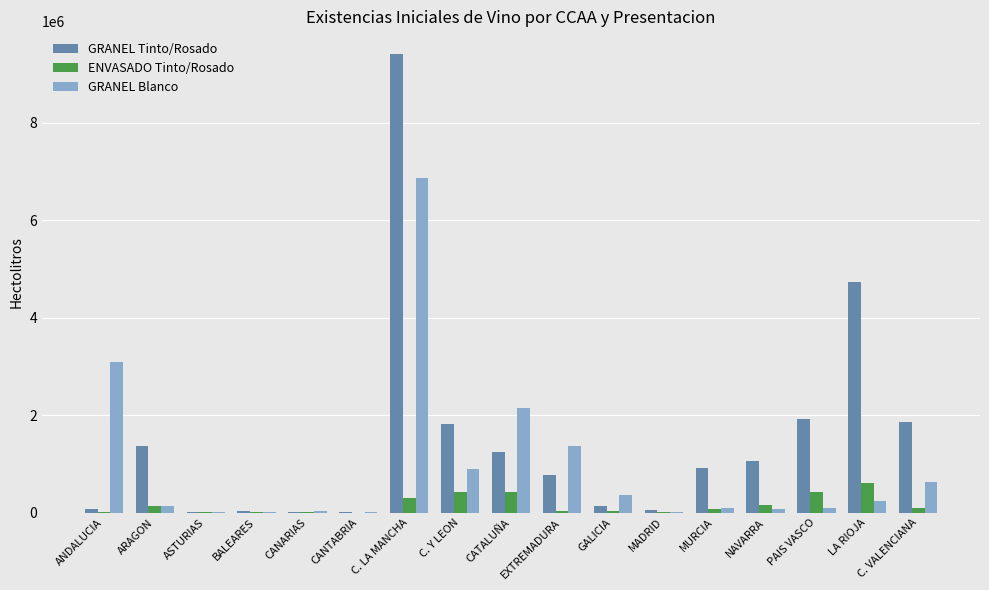

Is the value of ENVASADO Tinto/Rosado at BALEARES greater than the value of GRANEL Blanco at CATALUÑA?

No